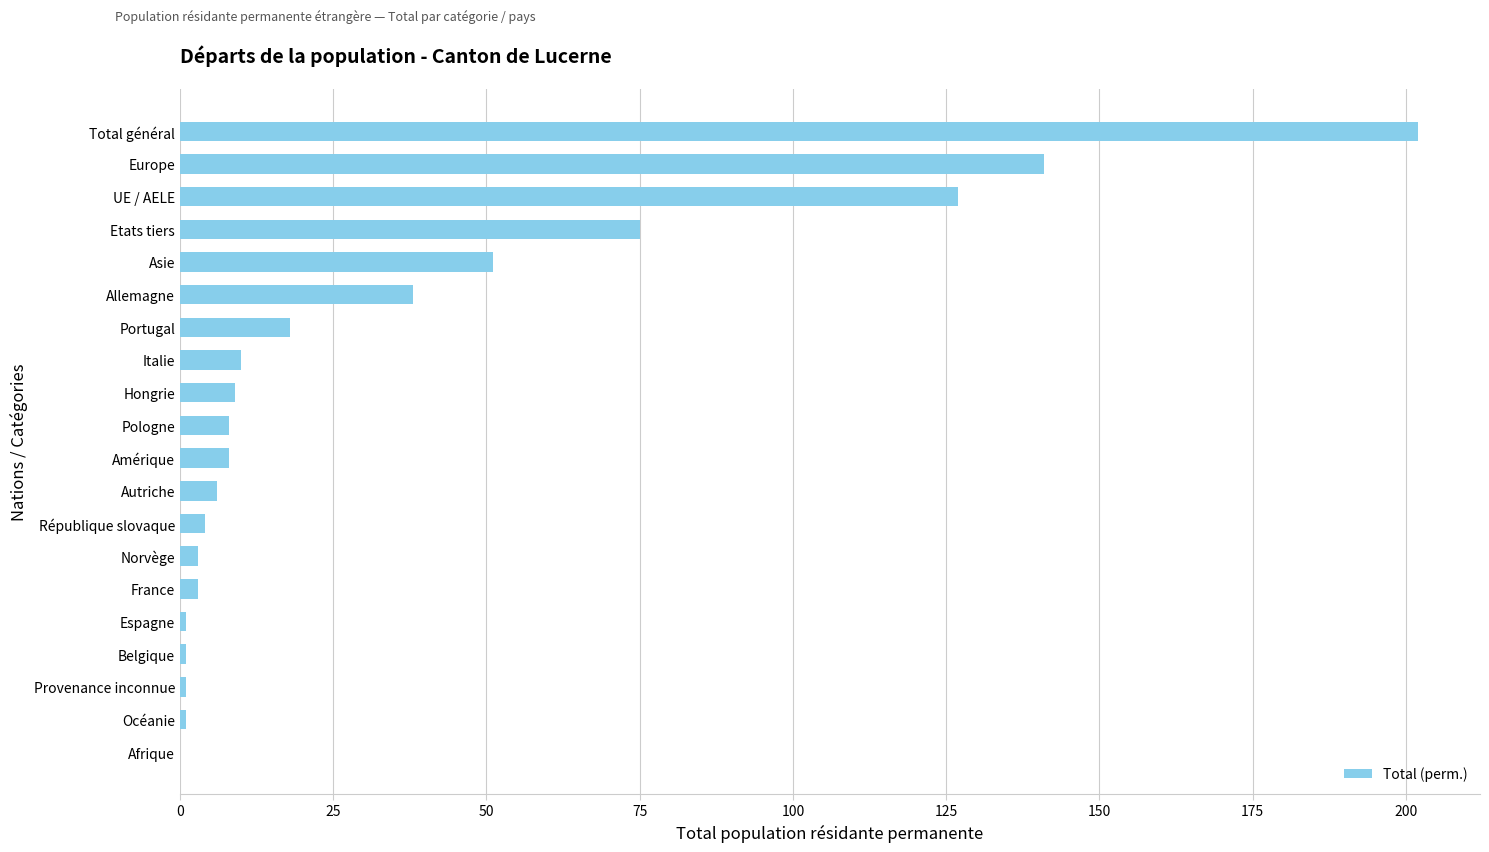

What is the sum of all values?

707